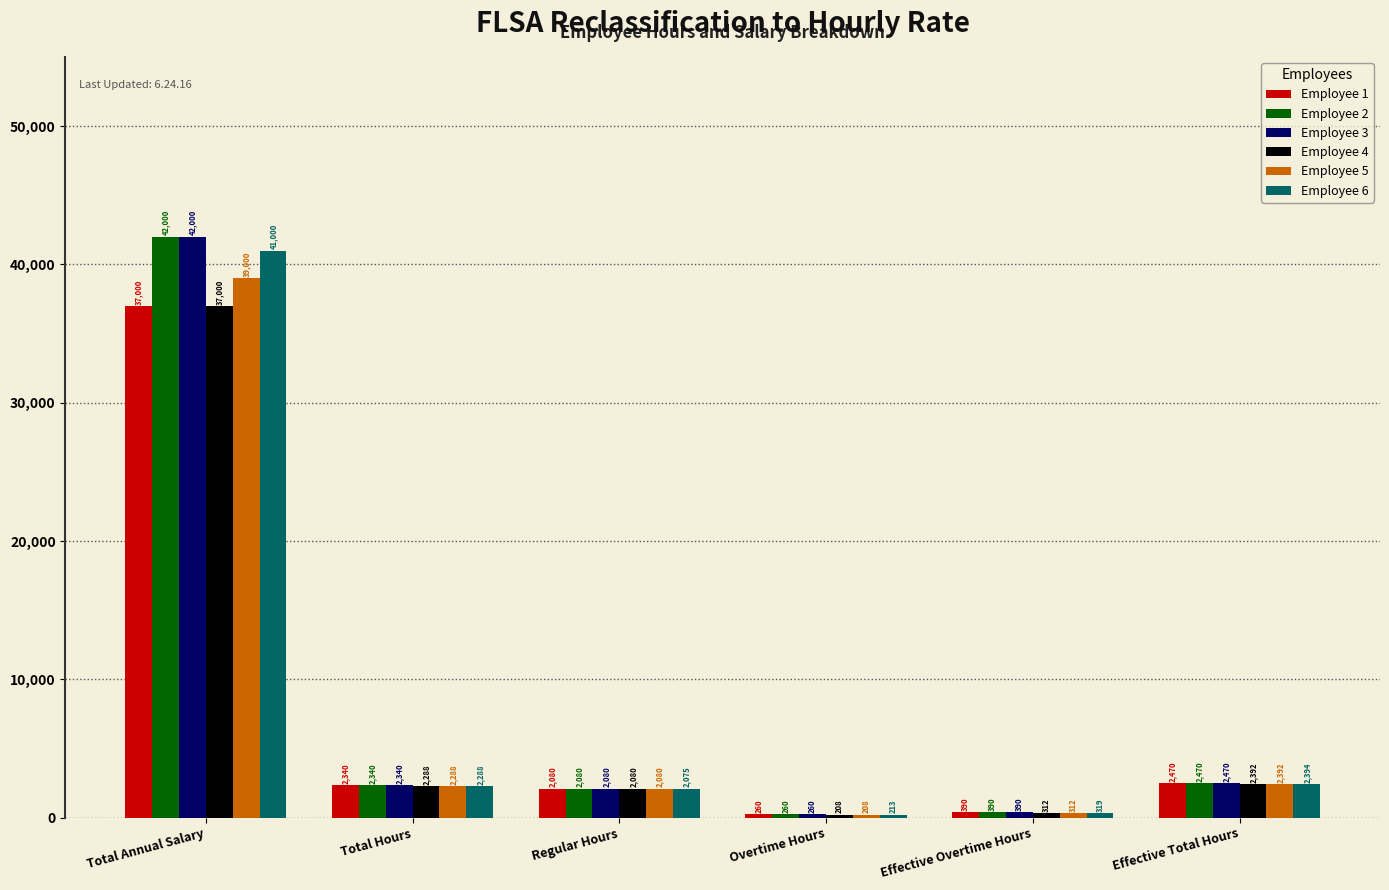

What is the spread (max minus min) of values at Overtime Hours?

52